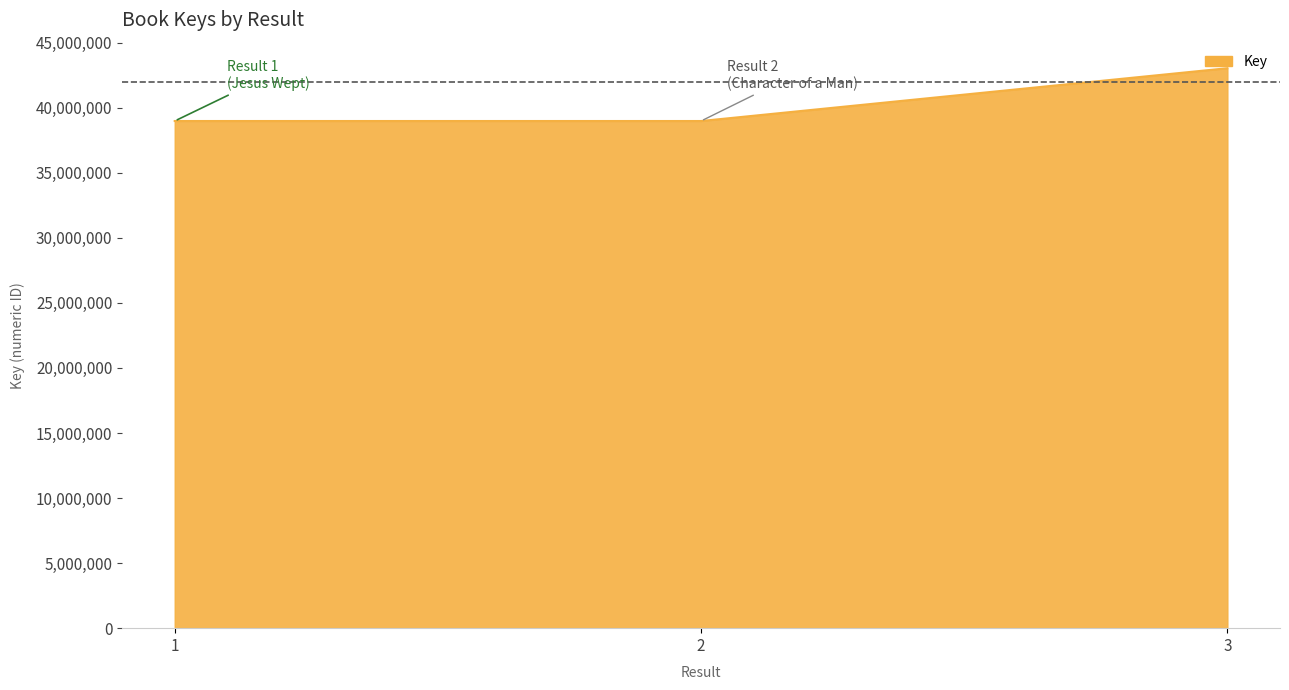

What is the maximum value shown in the chart?

43036698